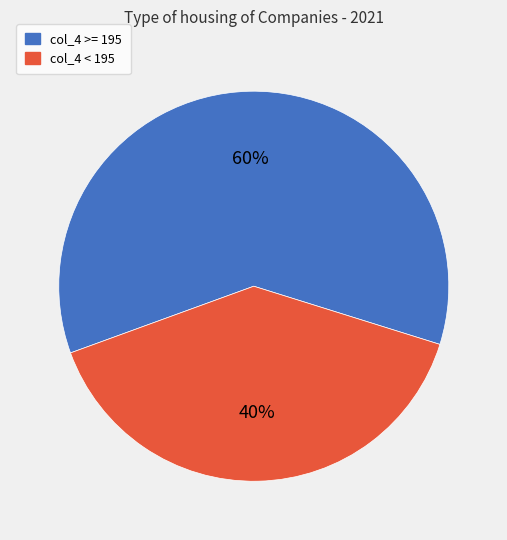

To the nearest percent, what portion does col_4 < 195 represent?

40%